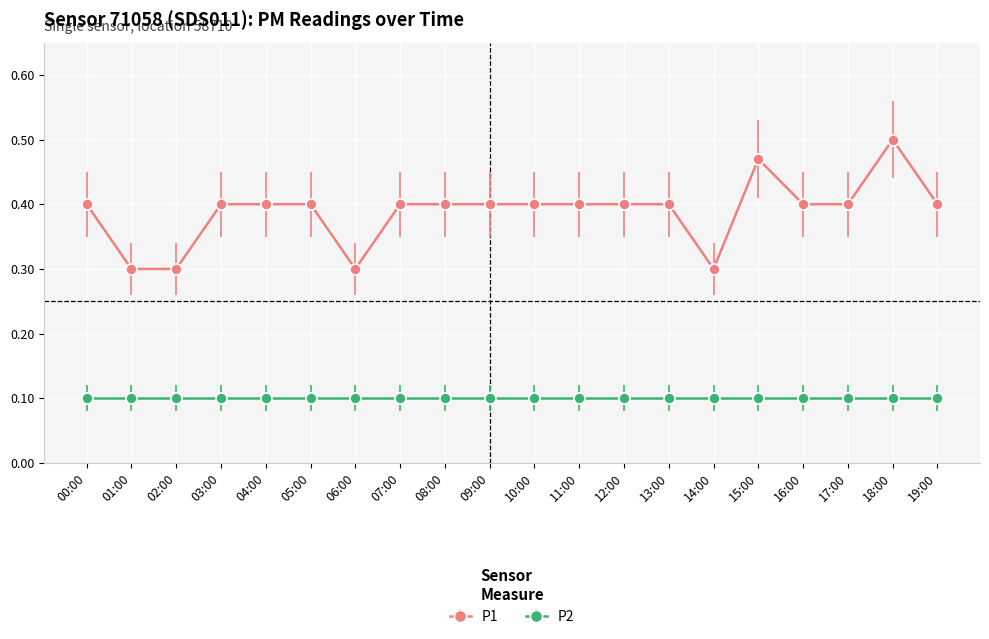

List the series in order of their peak value, highest first.

P1, P2